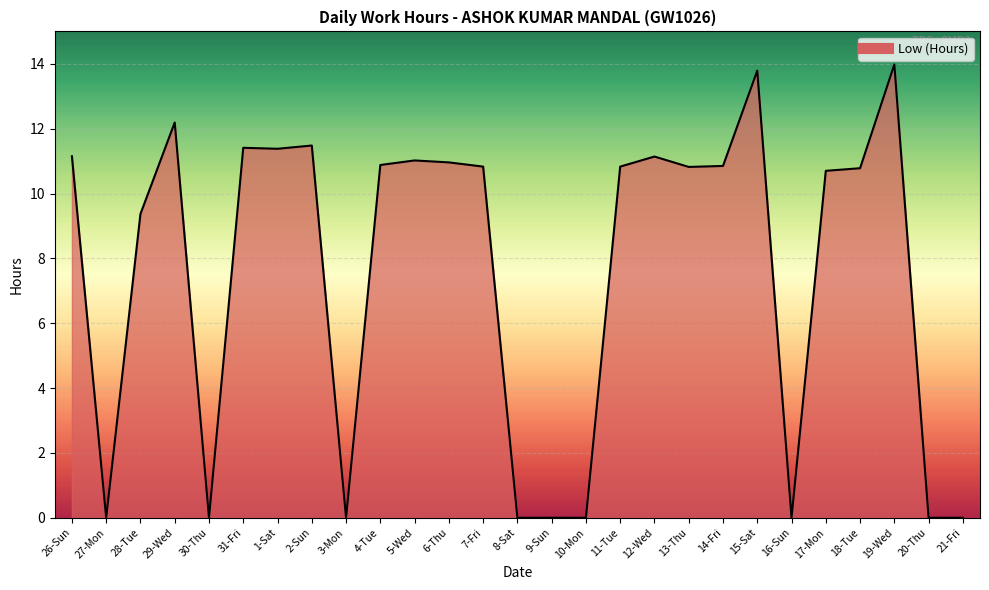

What is the difference between the second highest and minimum values?

13.8